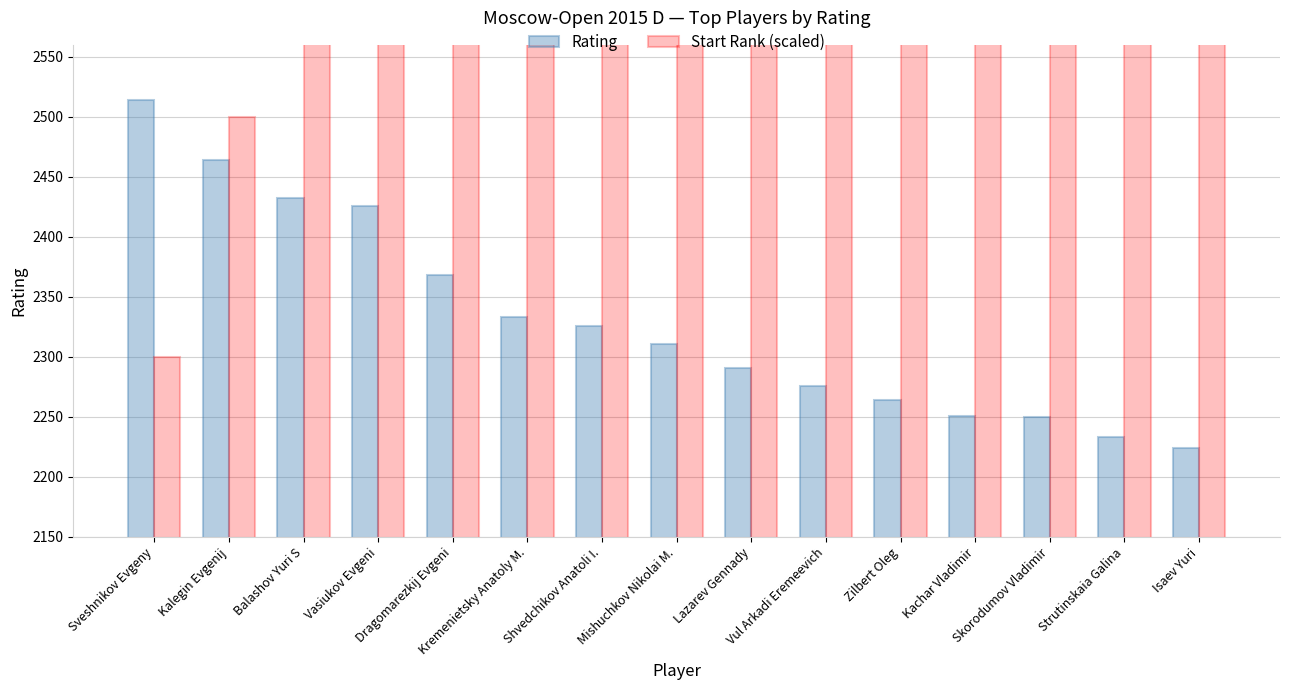

Reading right to left, transcribe all the data shown in this chart.

Rating: Isaev Yuri=2224	Strutinskaia Galina=2233	Skorodumov Vladimir=2250	Kachar Vladimir=2251	Zilbert Oleg=2264	Vul Arkadi Eremeevich=2276	Lazarev Gennady=2291	Mishuchkov Nikolai M.=2311	Shvedchikov Anatoli I.=2326	Kremenietsky Anatoly M.=2333	Dragomarezkij Evgeni=2368	Vasiukov Evgeni=2426	Balashov Yuri S=2432	Kalegin Evgenij=2464	Sveshnikov Evgeny=2514
Start Rank (scaled): Isaev Yuri=5100	Strutinskaia Galina=4900	Skorodumov Vladimir=4700	Kachar Vladimir=4500	Zilbert Oleg=4300	Vul Arkadi Eremeevich=4100	Lazarev Gennady=3900	Mishuchkov Nikolai M.=3700	Shvedchikov Anatoli I.=3500	Kremenietsky Anatoly M.=3300	Dragomarezkij Evgeni=3100	Vasiukov Evgeni=2900	Balashov Yuri S=2700	Kalegin Evgenij=2500	Sveshnikov Evgeny=2300